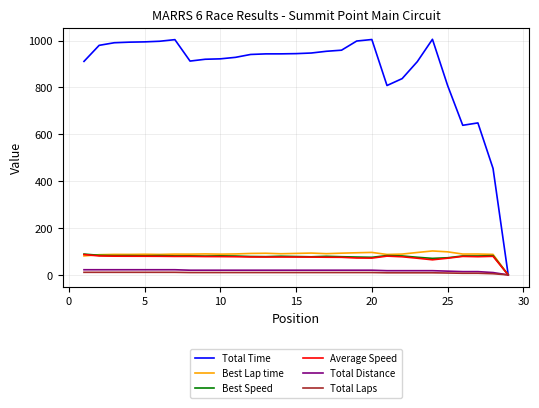

Which series has the largest total across all categories?

Total Time